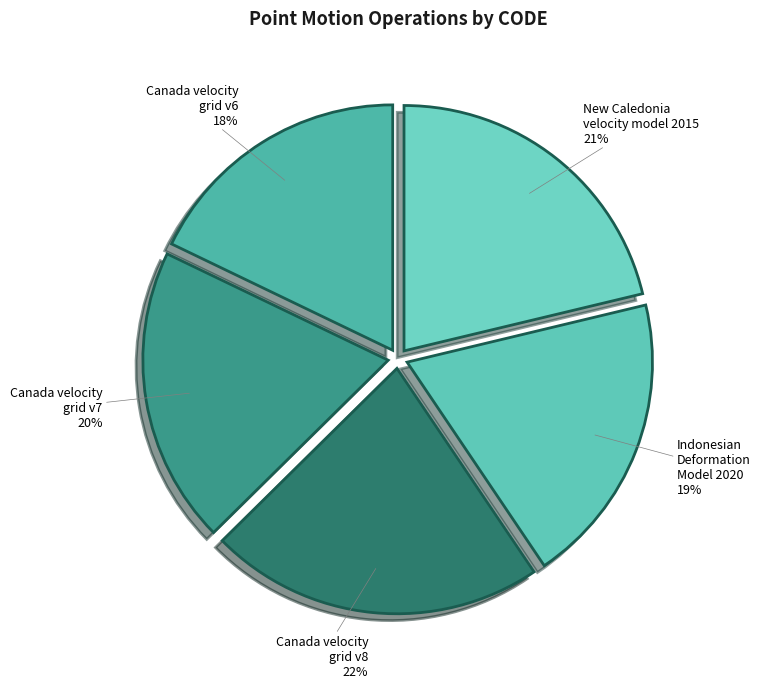

Which category has the biggest portion of the pie?

Canada velocity grid v8